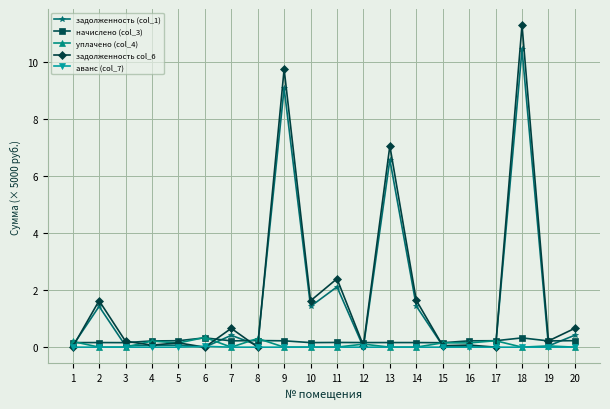

Is it true that уплачено (col_4) equals 0.0 at 14?

True